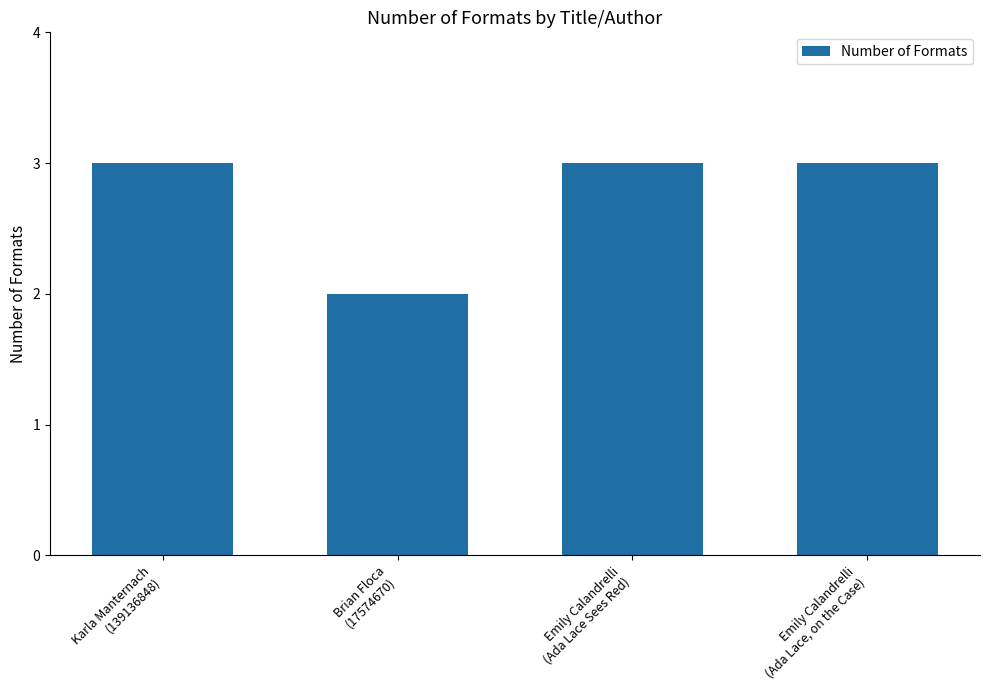

What position from the left is Karla Manternach
(139136848)?

1